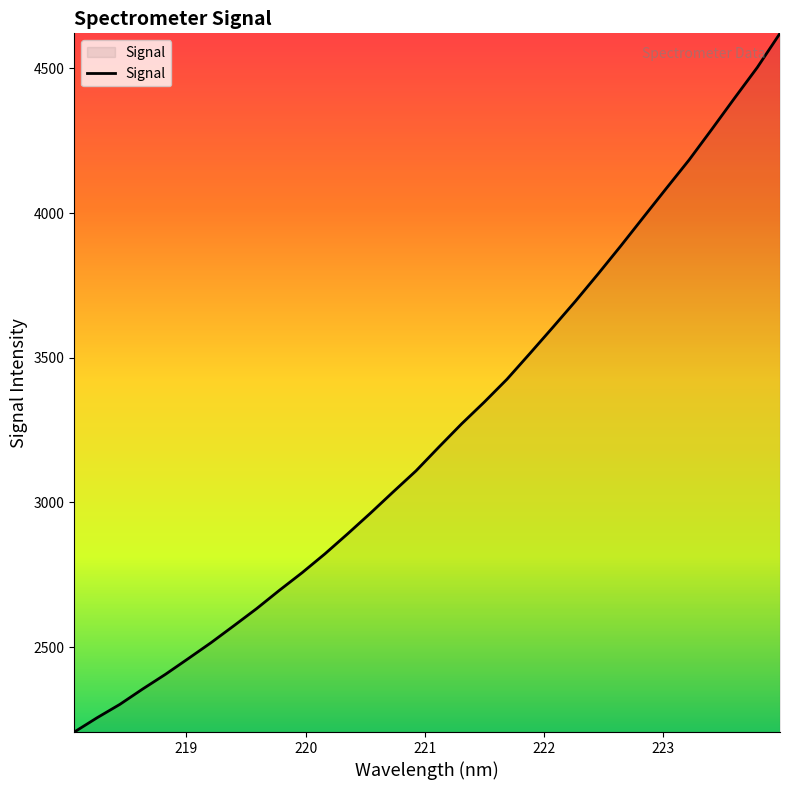

What is the smallest value displayed?

2206.5